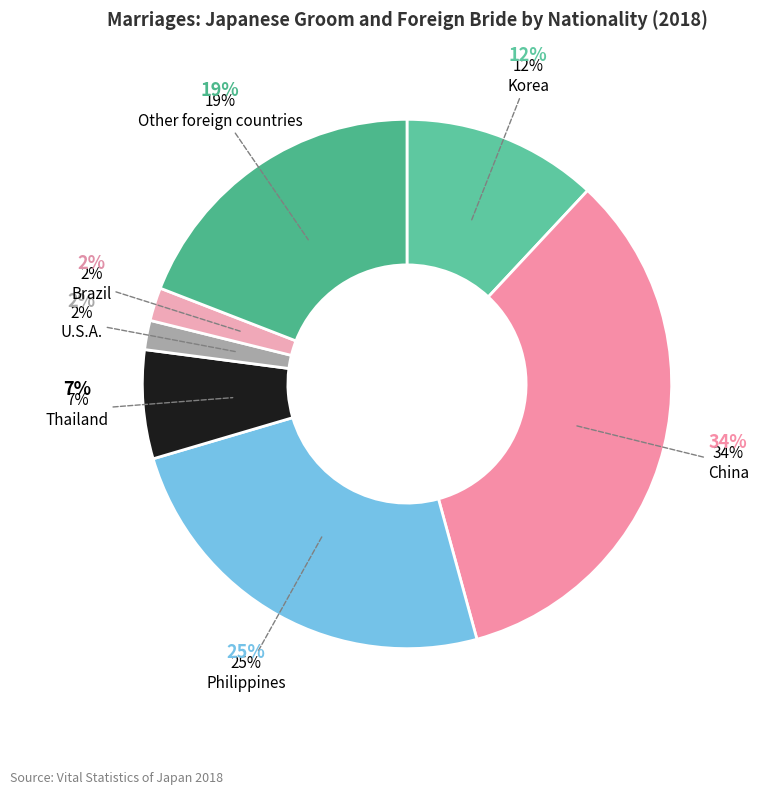

Approximately how many times larger is the value at U.S.A. compared to China?

0.1